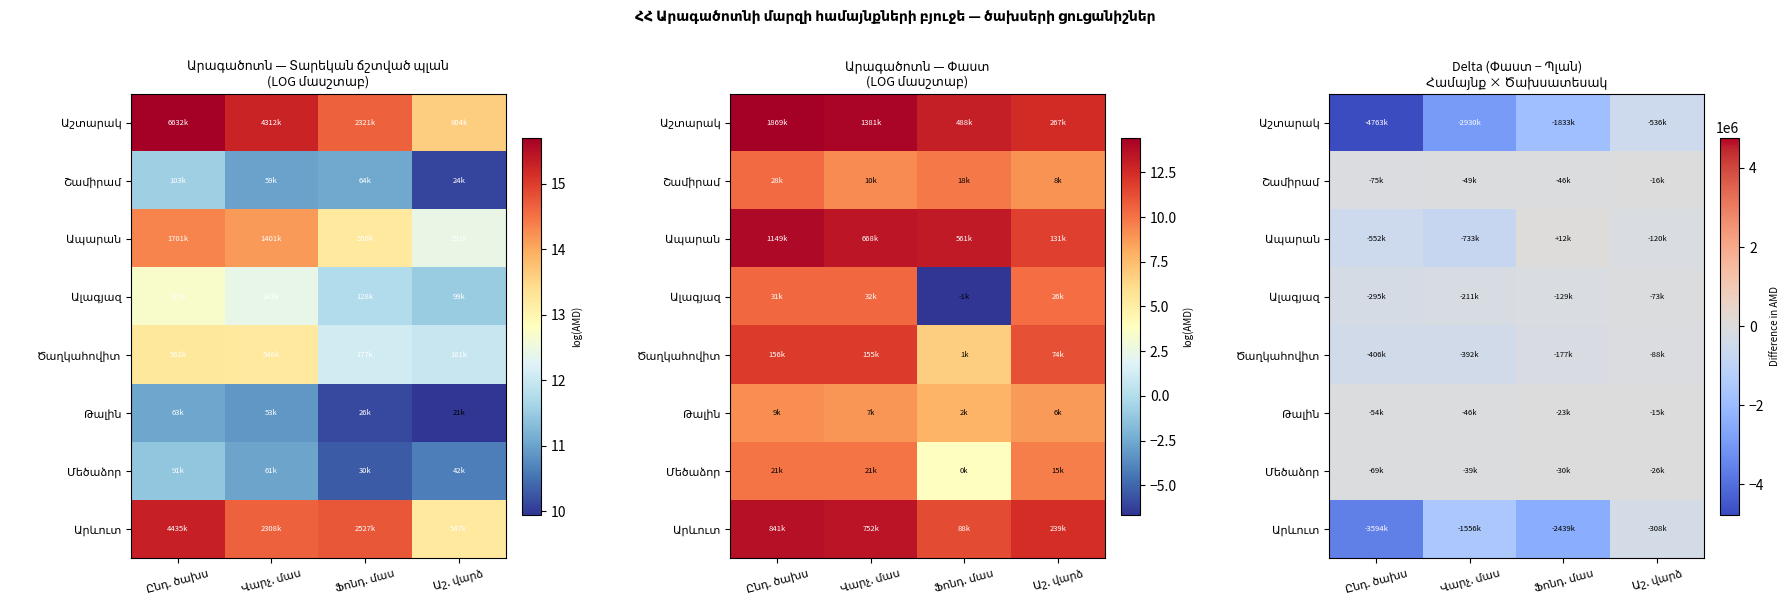

True or false: Ապարան has a value of -459580.4 at Վարչ. մաս.

False